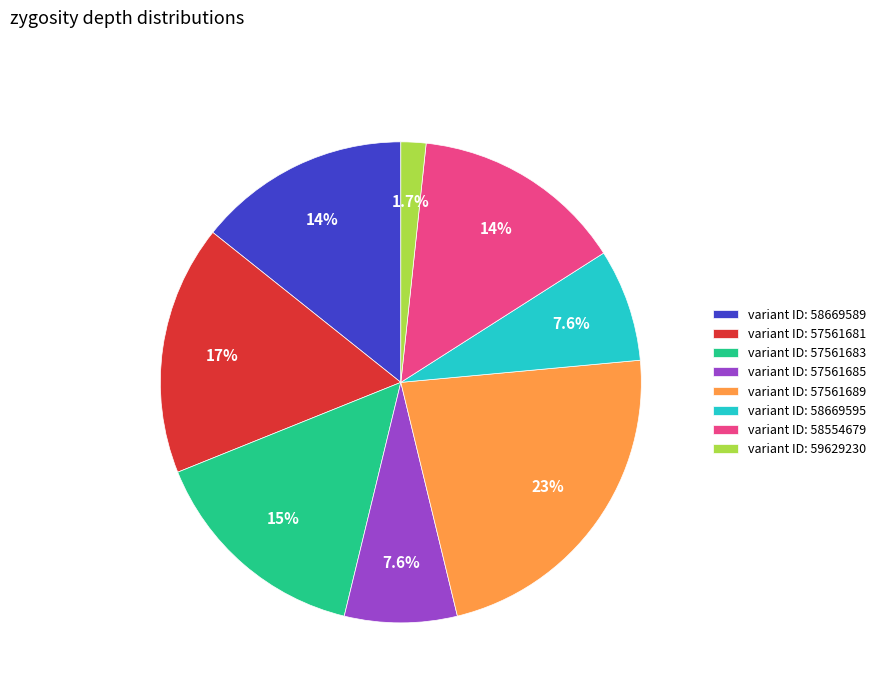

What percentage is NOT represented by variant ID: 57561689?

77.3%